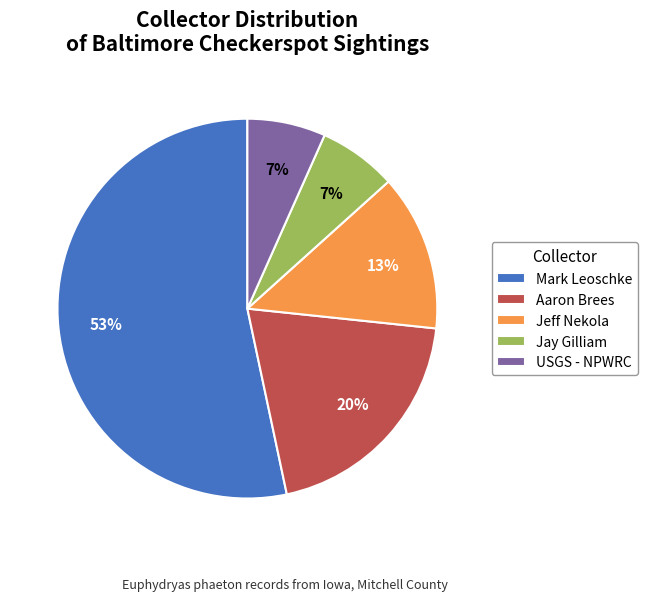

Which slice is the largest?

Mark Leoschke